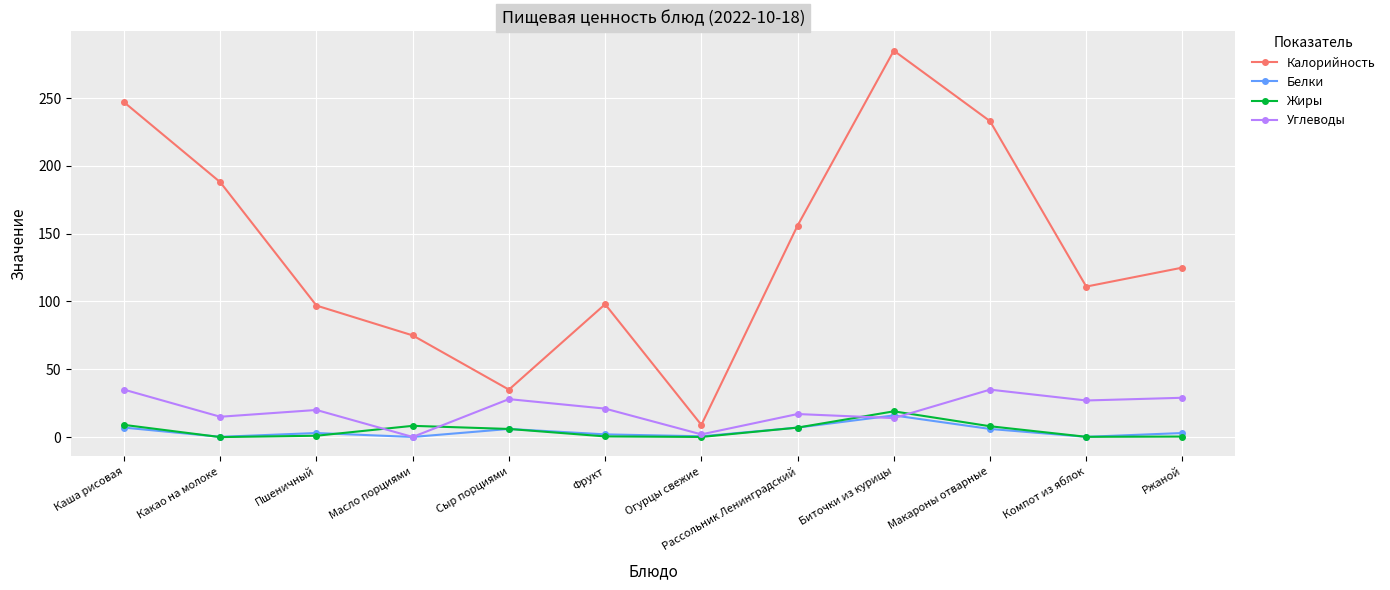

Which series has the largest total across all categories?

Калорийность